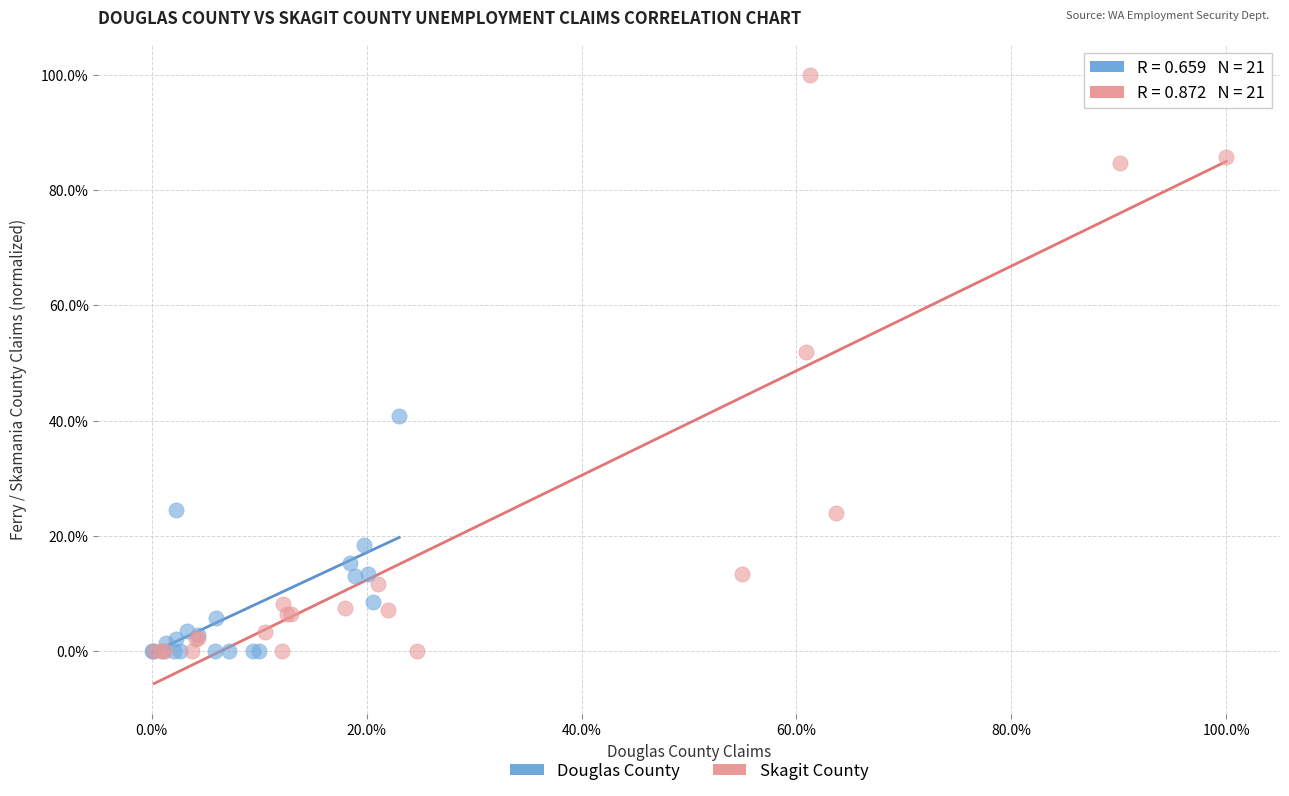

What are all the series names shown in the legend?

Douglas County, Skagit County